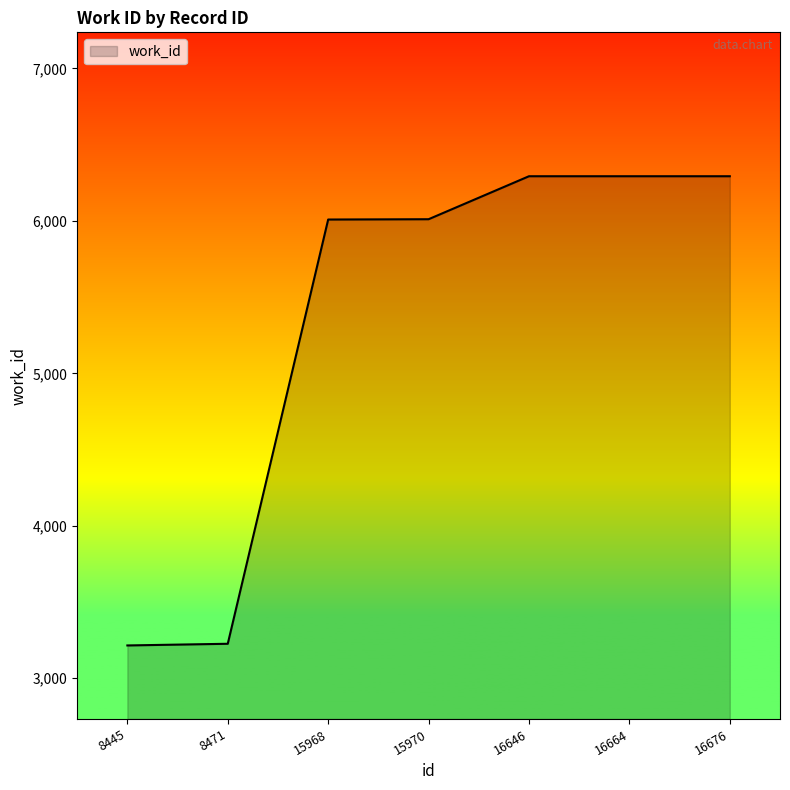

What is the change in value from 8471 to 16664?

+3067